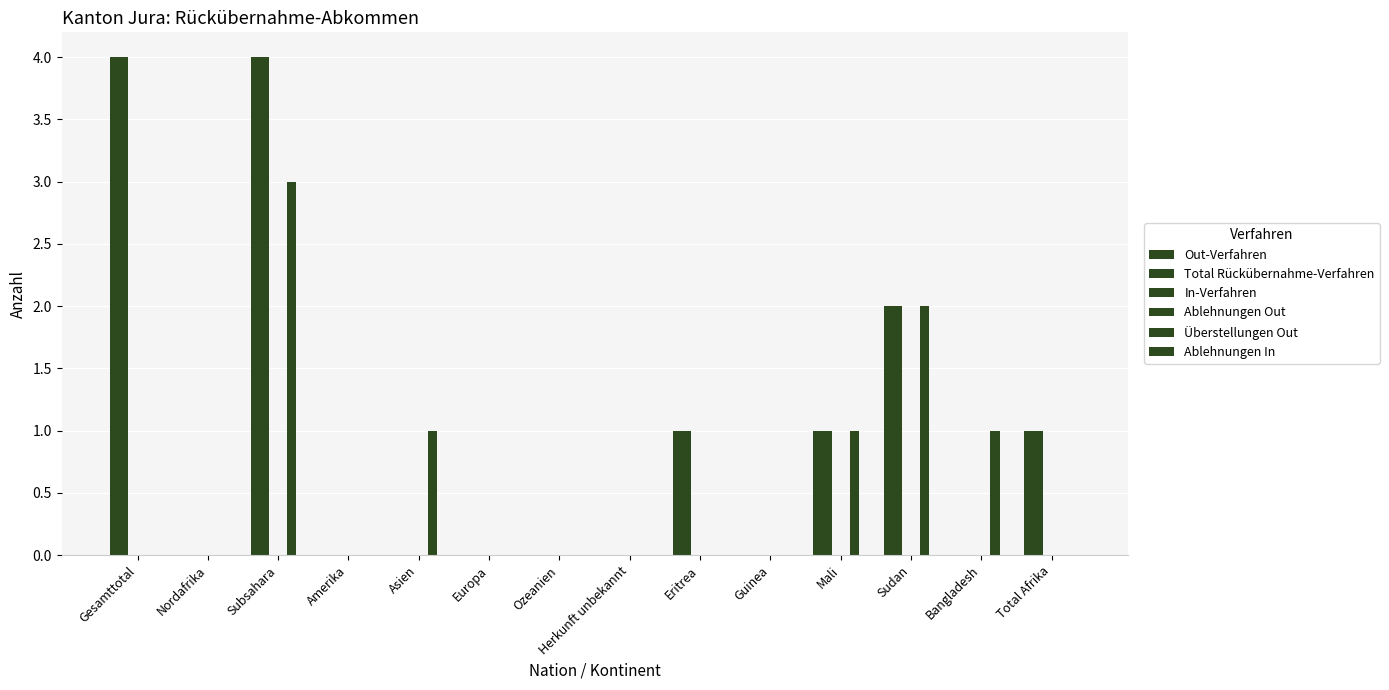

How many groups of bars are there?

14